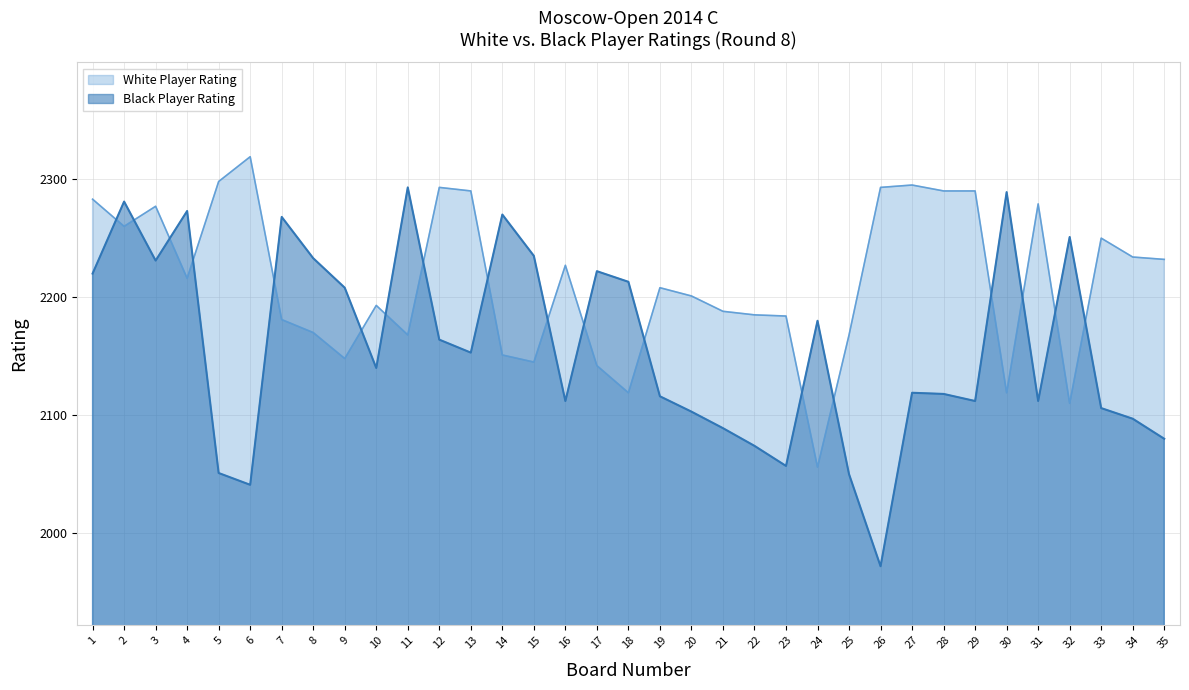

The value of Black Player Rating at 32 is 2997. True or false?

False